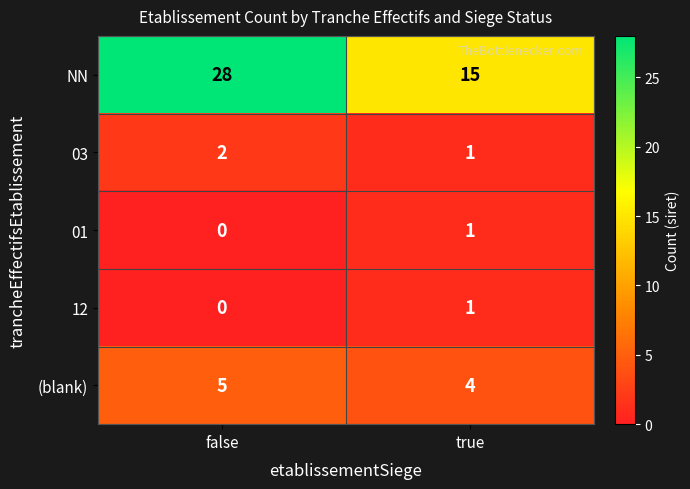

What is the difference between the maximum and minimum values in the NN series?

13